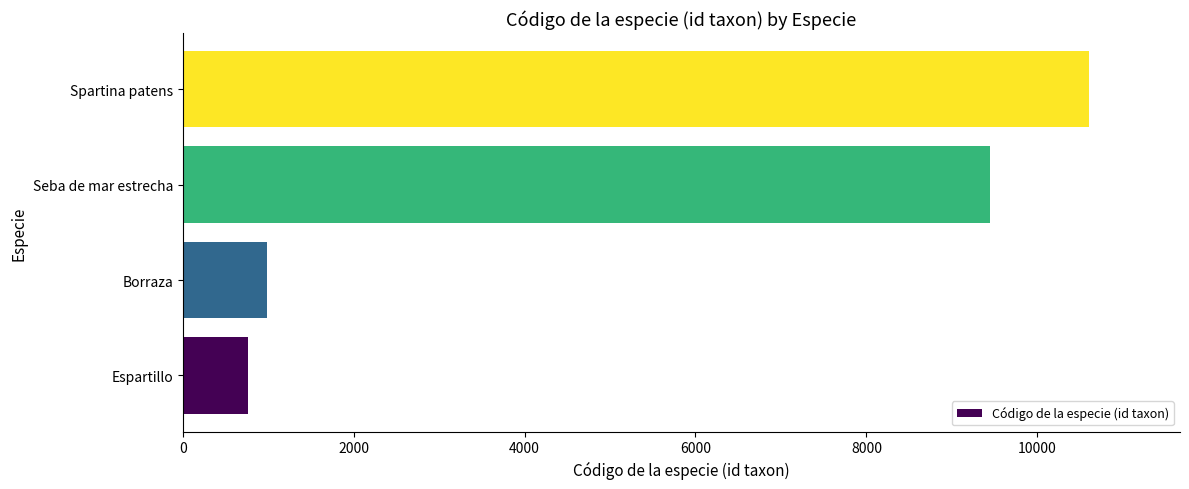

The value at Spartina patens is 10608. True or false?

True